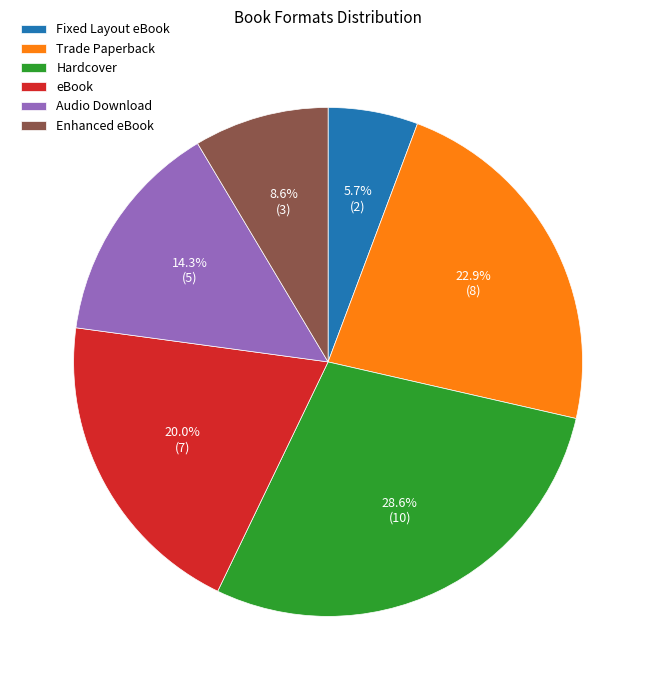

Is there a majority slice in this chart?

No